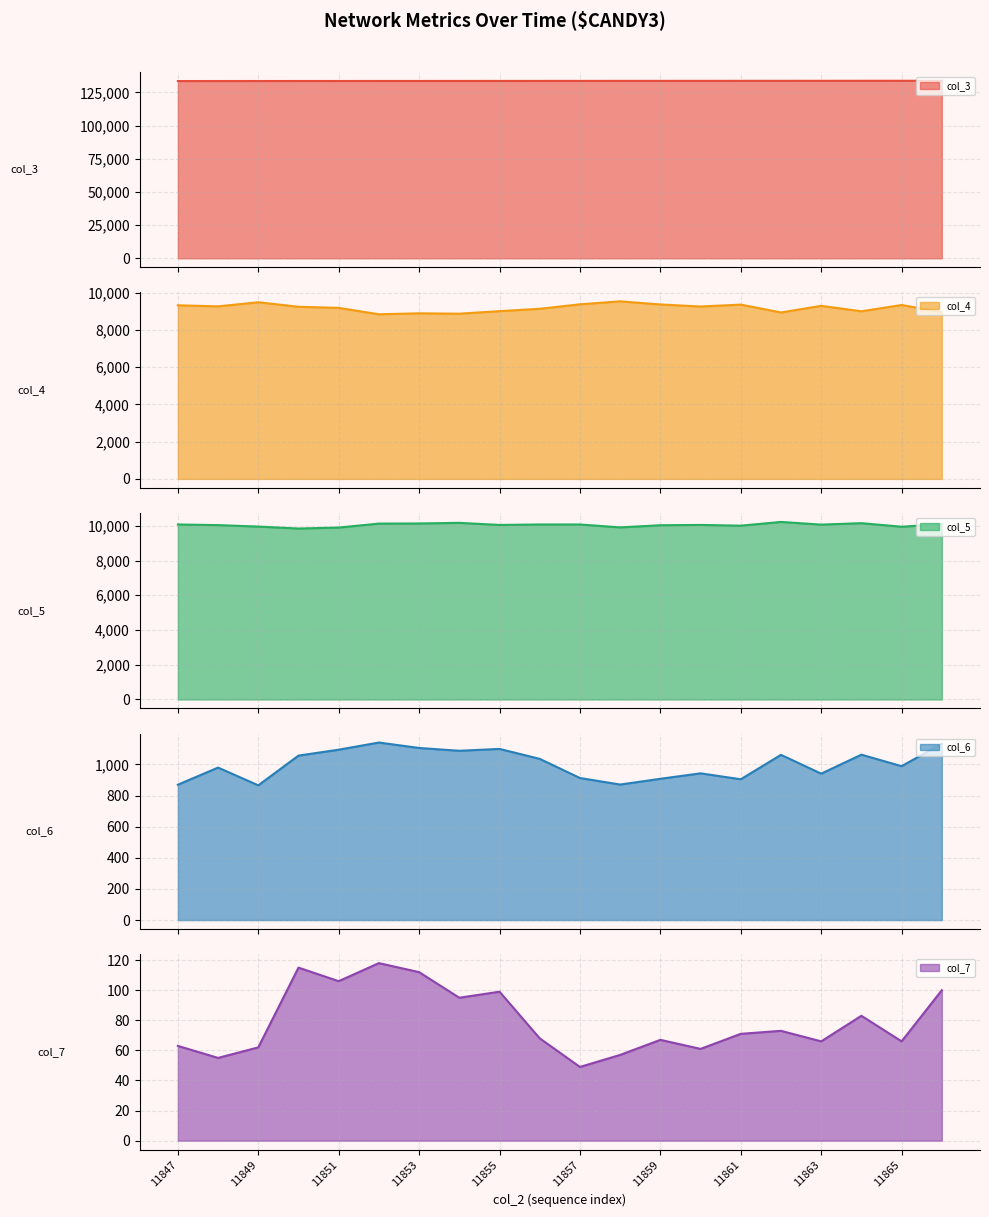

What is the value of the col_5 point at the 1st from the left?

10077